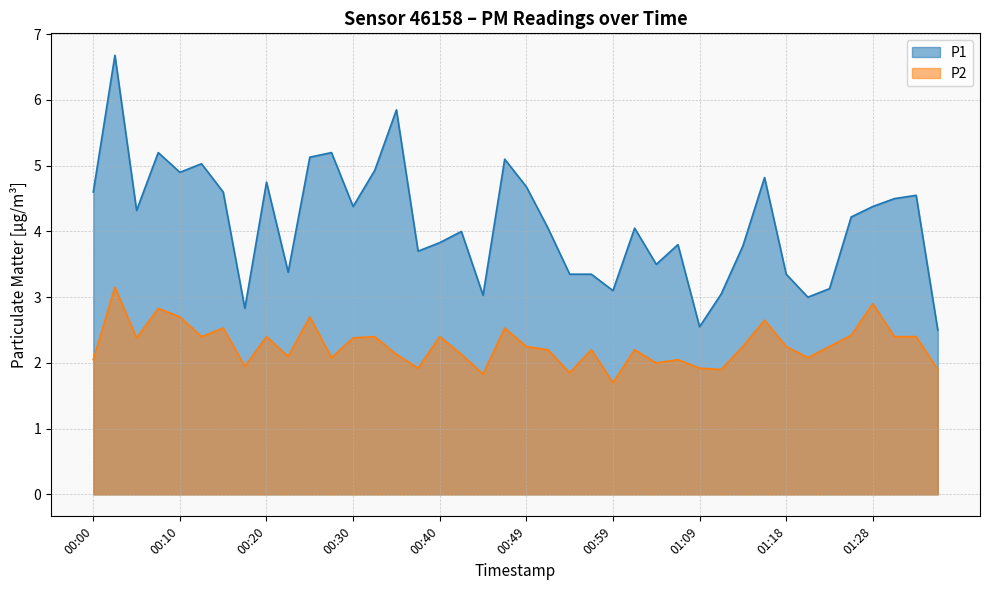

What is the difference between the maximum and second lowest values in the P1 series?

4.1